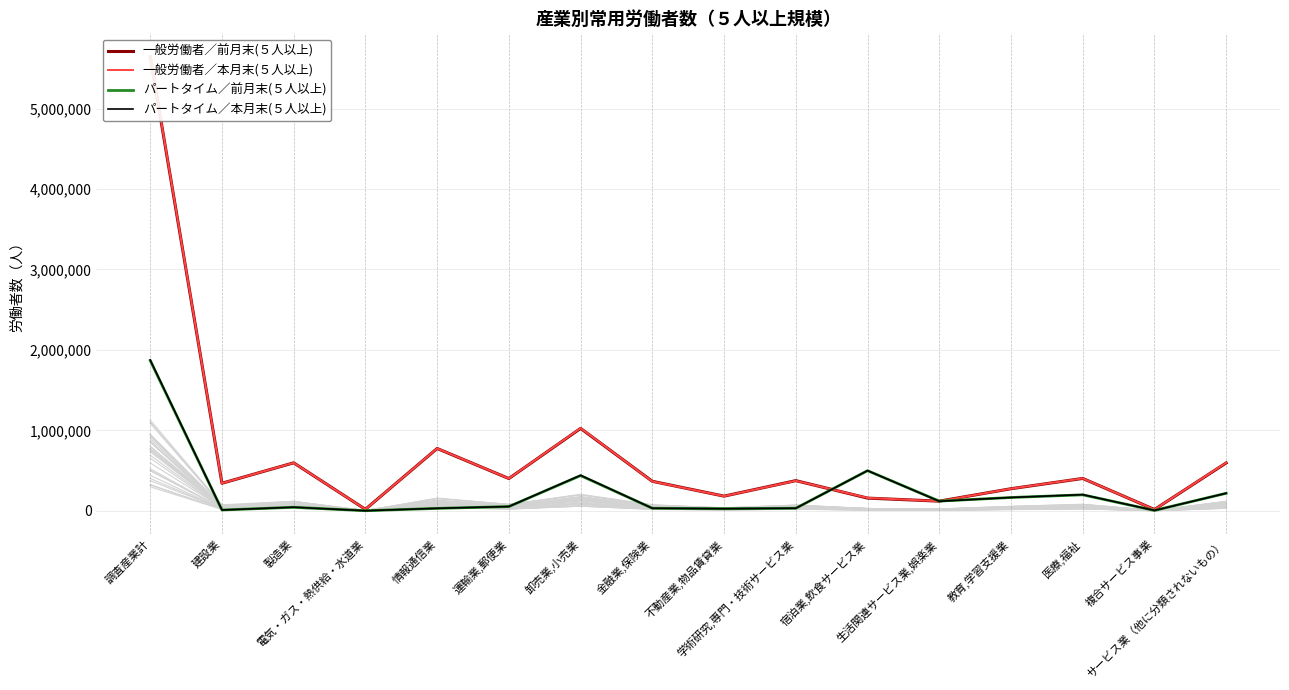

Which series has the largest total across all categories?

一般労働者／本月末(５人以上)